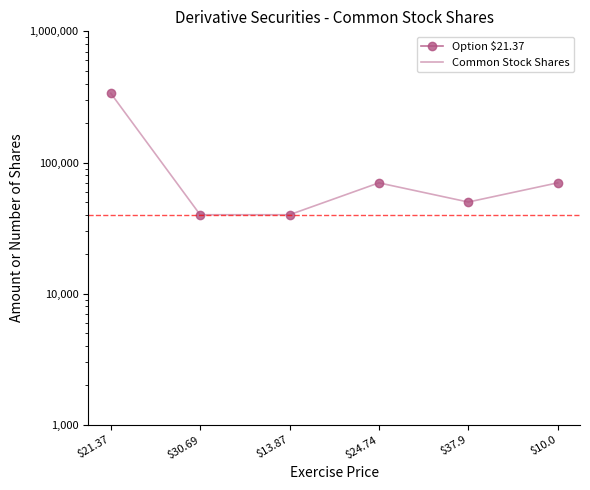

Rank the categories by value from lowest to highest.

$30.69, $13.87, $37.9, $24.74, $10.0, $21.37